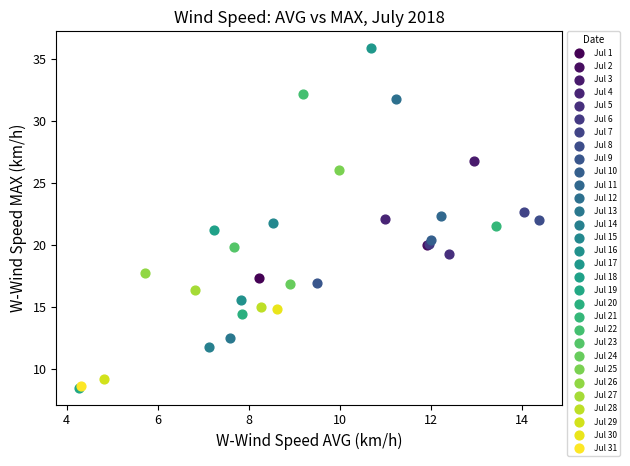

What are all the series names shown in the legend?

Jul 1, Jul 2, Jul 3, Jul 4, Jul 5, Jul 6, Jul 7, Jul 8, Jul 9, Jul 10, Jul 11, Jul 12, Jul 13, Jul 14, Jul 15, Jul 16, Jul 17, Jul 18, Jul 19, Jul 20, Jul 21, Jul 22, Jul 23, Jul 24, Jul 25, Jul 26, Jul 27, Jul 28, Jul 29, Jul 30, Jul 31